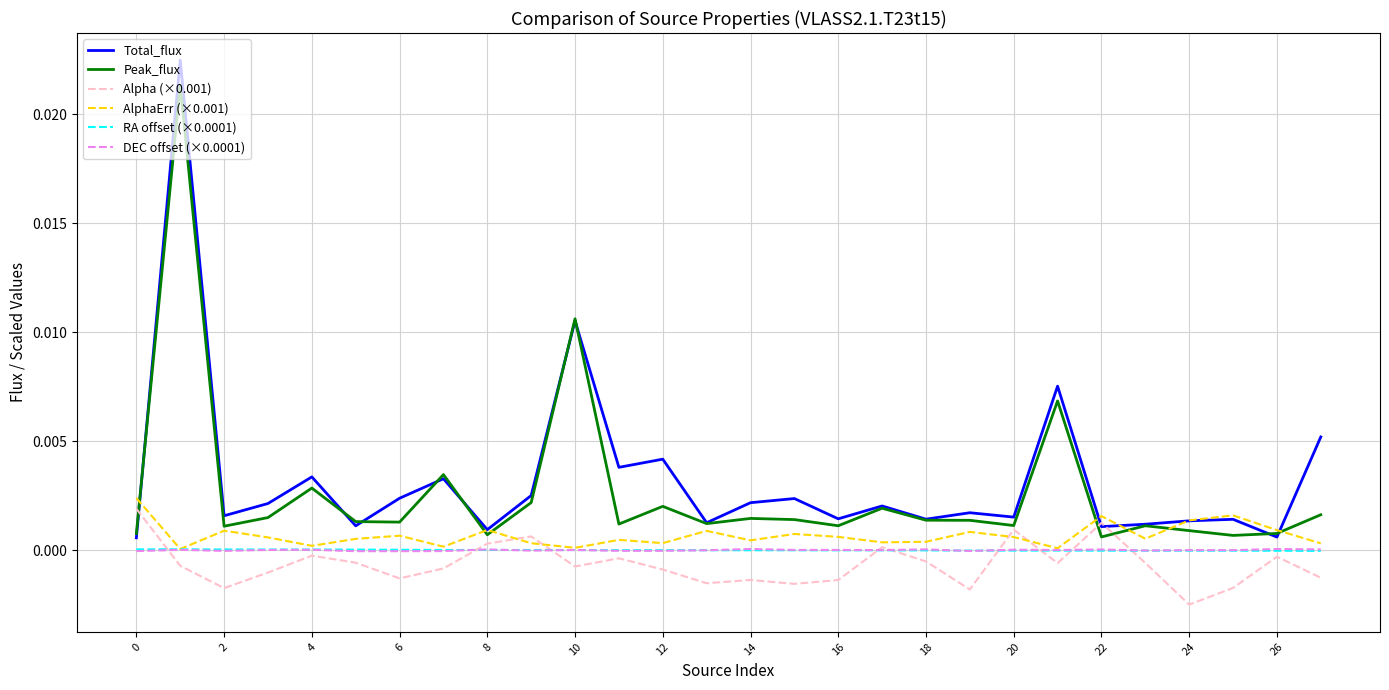

How many categories are shown in the chart?

28